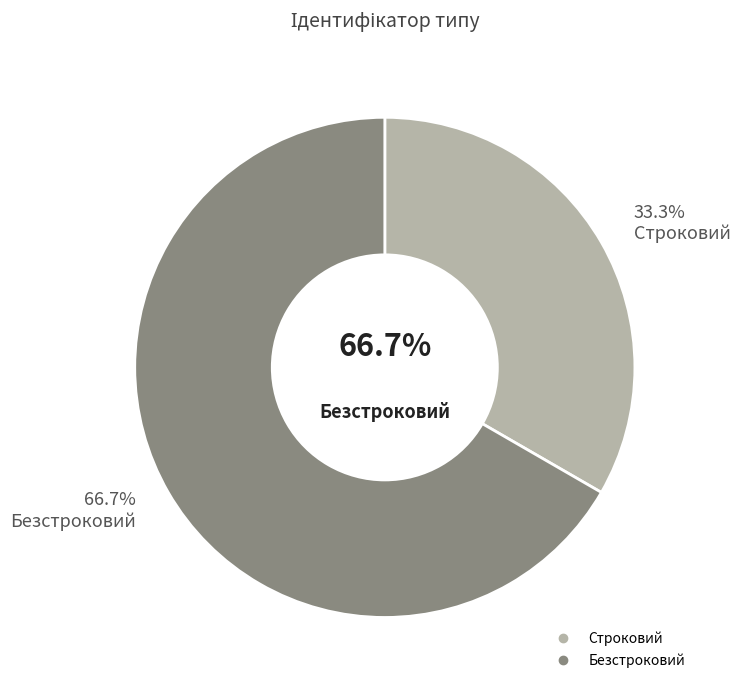

What percentage is NOT represented by Безстроковий?

33.3%